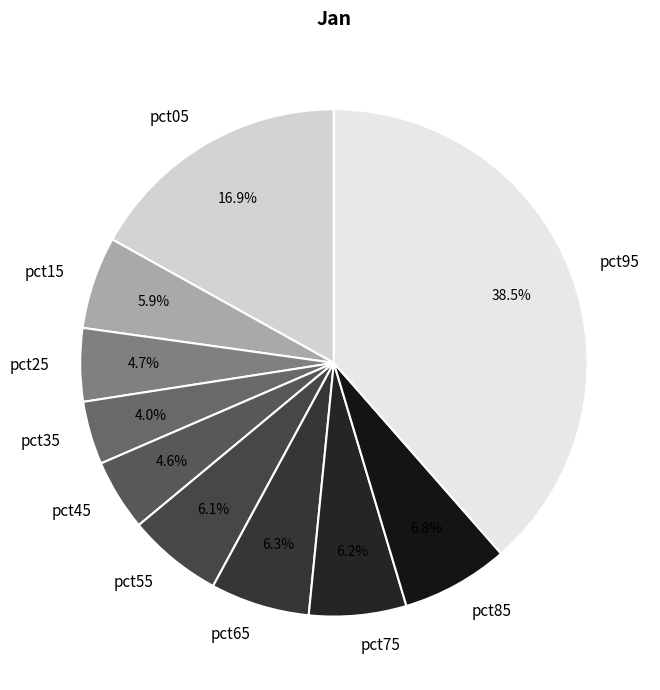

To the nearest percent, what is the average slice percentage?

10%